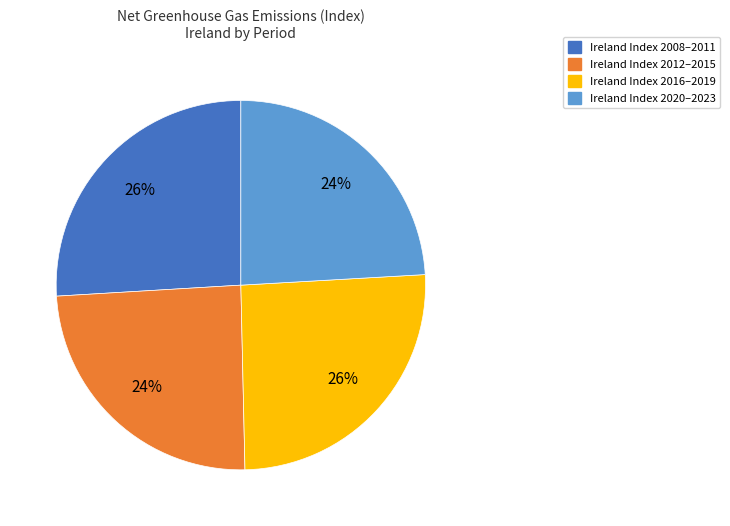

Approximately how many times larger is the value at Ireland Index 2008–2011 compared to Ireland Index 2020–2023?

1.1